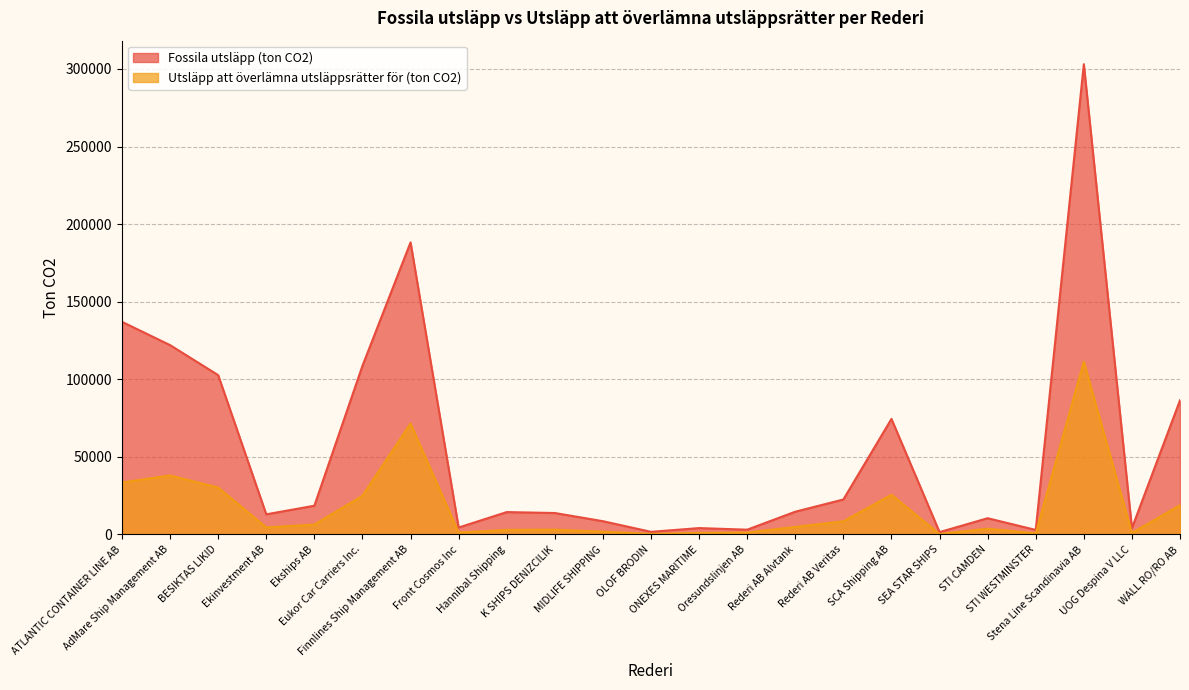

Between BESIKTAS LIKID and OLOF BRODIN, which series saw the biggest shift?

Fossila utsläpp (ton CO2)